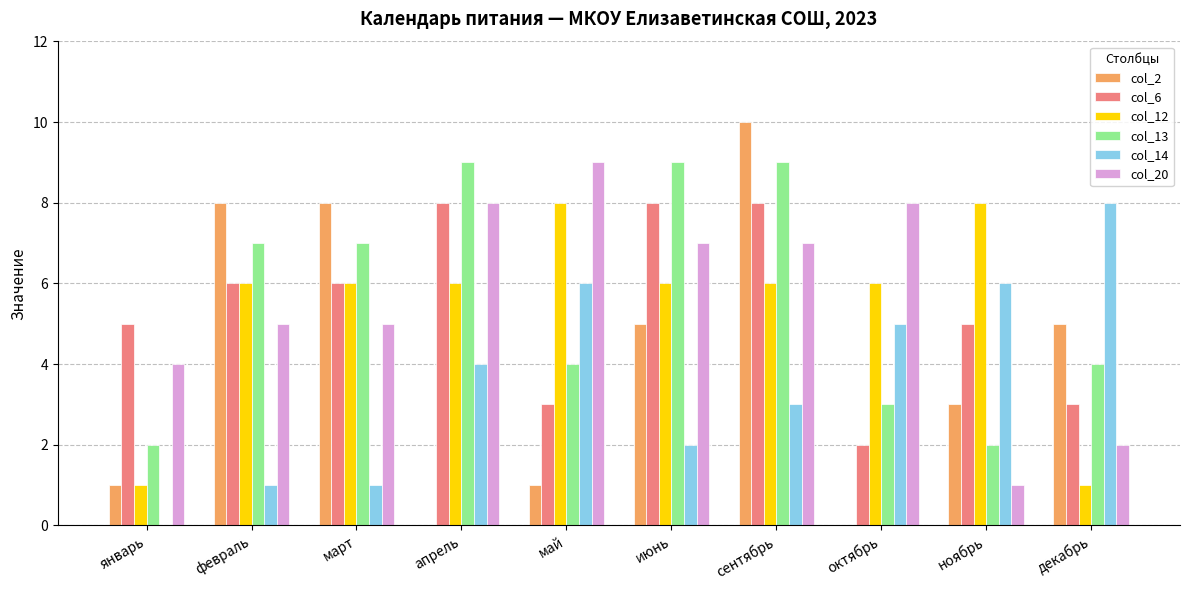

What is the sum of all col_14 values?

36